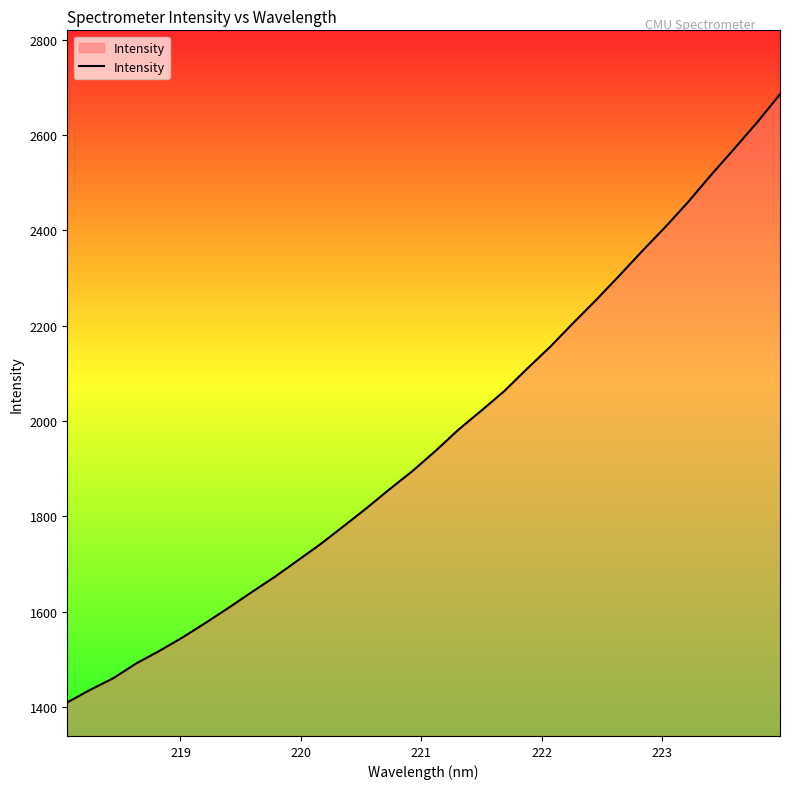

What is the maximum value shown in the chart?

2685.4